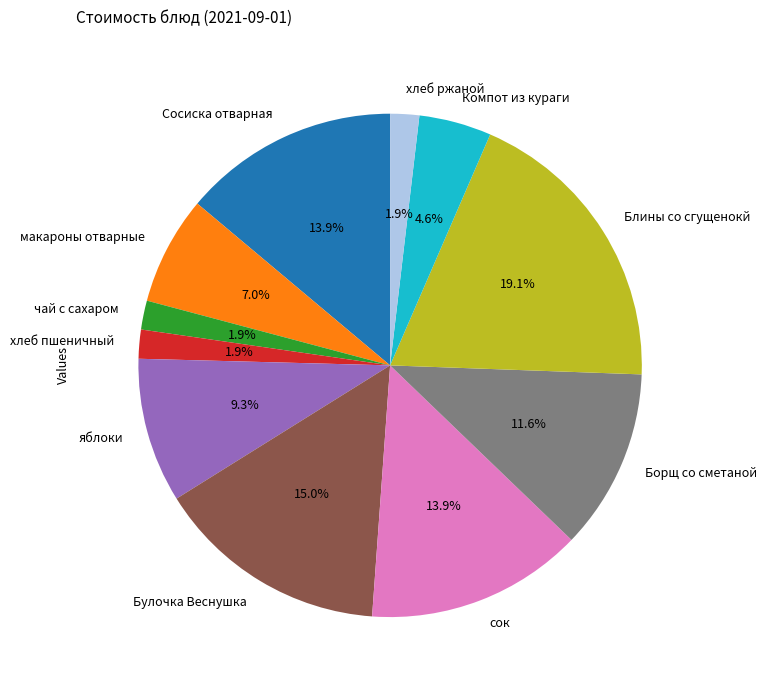

Between яблоки and Сосиска отварная, which is larger?

Сосиска отварная